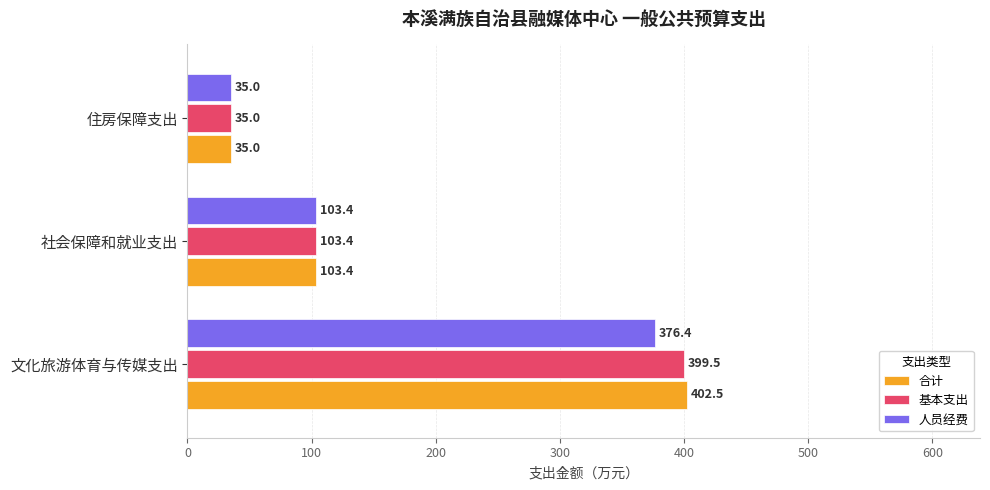

At which category is the sum across all series the highest?

文化旅游体育与传媒支出